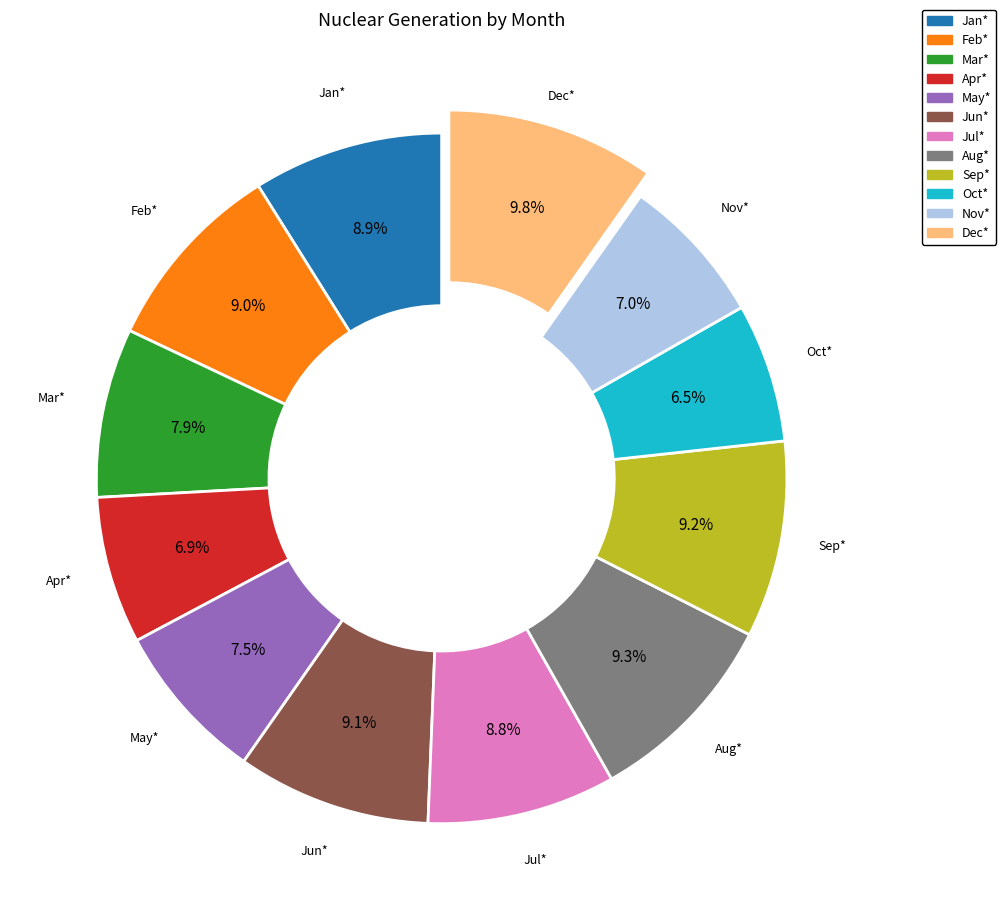

How many segments does this pie chart have?

12